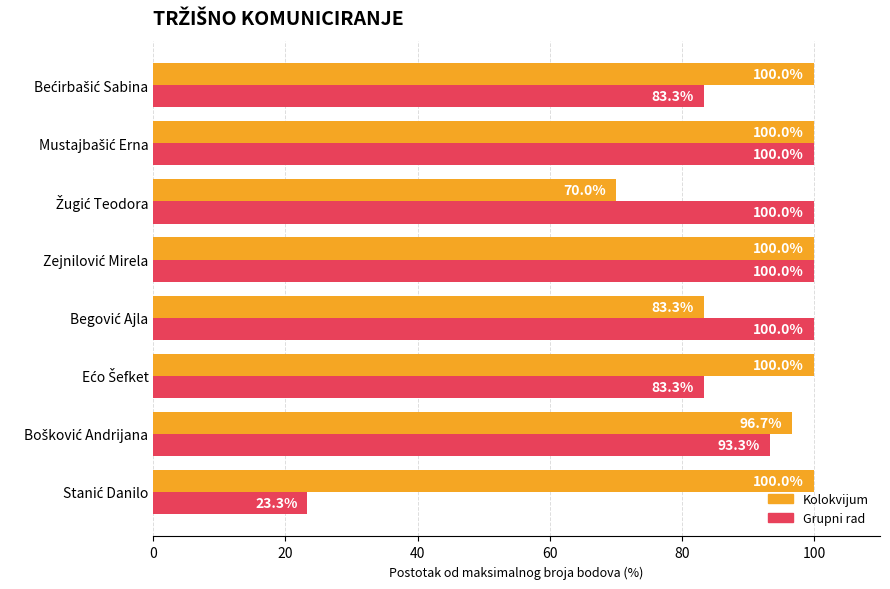

What is the lowest value of the Grupni rad series?

23.3